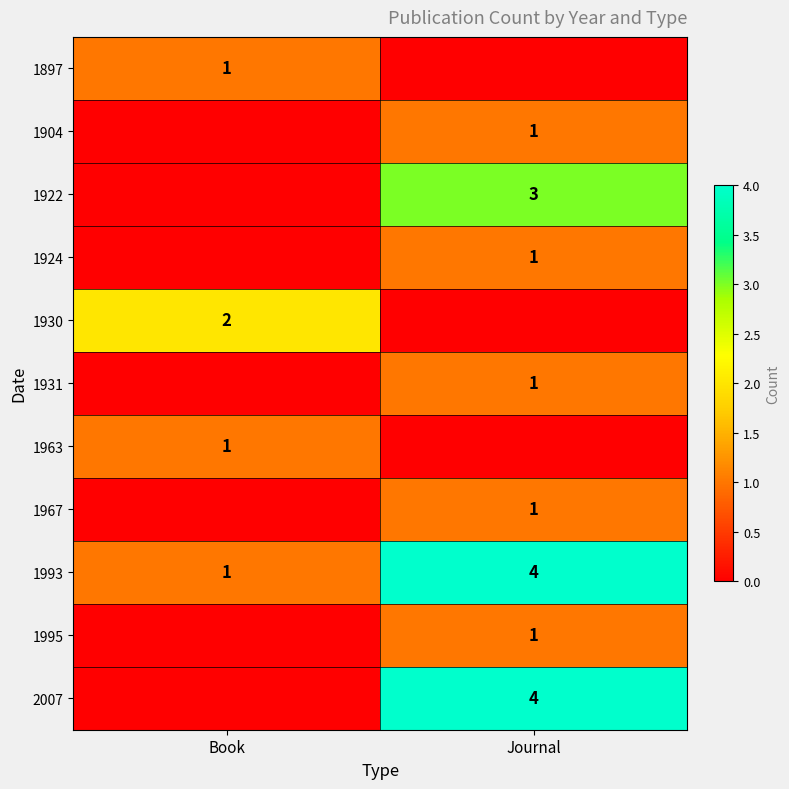

Which category has the highest value in the 1993 series?

Journal